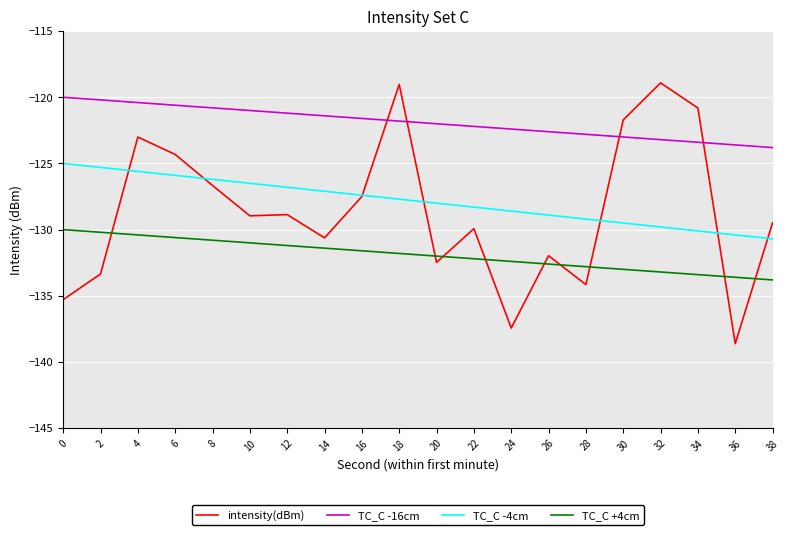

Which series has the widest spread of values?

intensity(dBm)